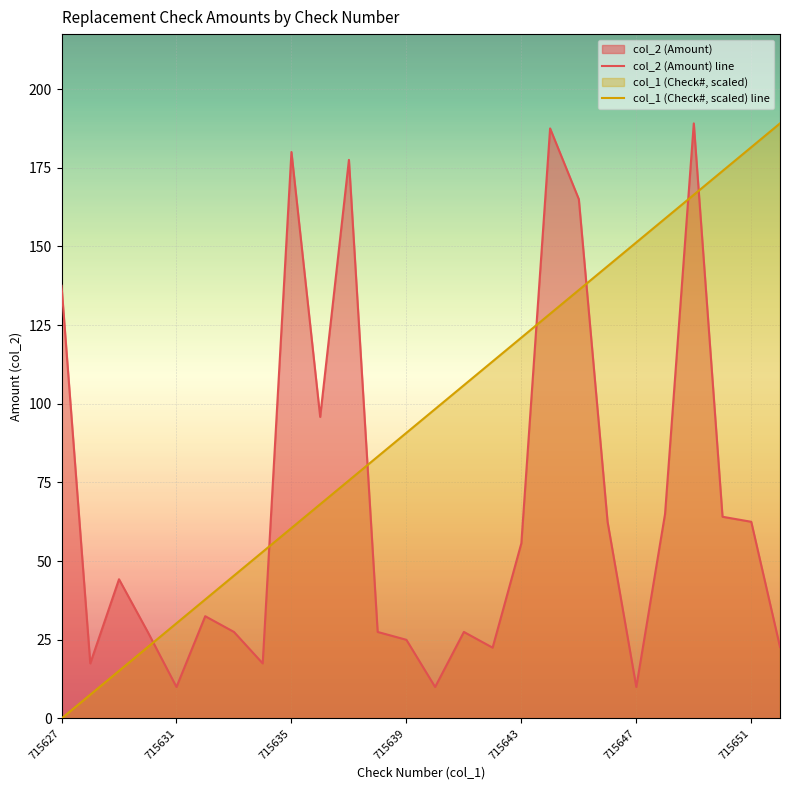

At which category does the chart reach its minimum across all series?

715627